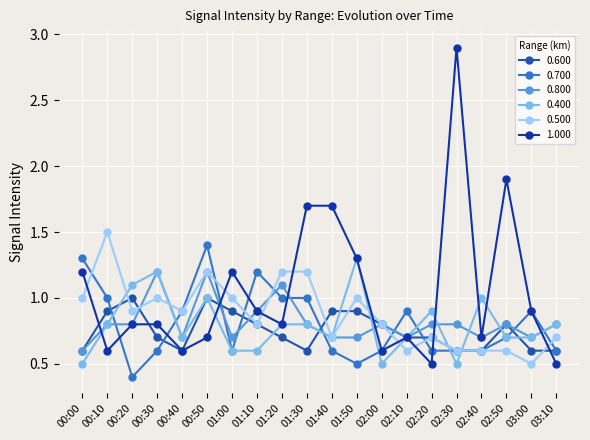

Reading left to right, list all the values displayed in this chart.

0.600: 00:00=0.6	00:10=0.9	00:20=1.0	00:30=0.7	00:40=0.6	00:50=1.0	01:00=0.9	01:10=0.8	01:20=0.7	01:30=0.6	01:40=0.9	01:50=0.9	02:00=0.8	02:10=0.7	02:20=0.7	02:30=0.6	02:40=0.6	02:50=0.8	03:00=0.6	03:10=0.6
0.700: 00:00=1.3	00:10=1.0	00:20=0.4	00:30=0.6	00:40=0.9	00:50=1.4	01:00=0.6	01:10=1.2	01:20=1.0	01:30=1.0	01:40=0.6	01:50=0.5	02:00=0.6	02:10=0.9	02:20=0.6	02:30=0.6	02:40=0.6	02:50=0.7	03:00=0.9	03:10=0.6
0.800: 00:00=0.6	00:10=0.8	00:20=0.8	00:30=1.2	00:40=0.7	00:50=1.2	01:00=0.7	01:10=0.9	01:20=1.1	01:30=0.8	01:40=0.7	01:50=0.7	02:00=0.8	02:10=0.7	02:20=0.8	02:30=0.8	02:40=0.7	02:50=0.8	03:00=0.7	03:10=0.8
0.400: 00:00=0.5	00:10=0.8	00:20=1.1	00:30=1.2	00:40=0.7	00:50=1.0	01:00=0.6	01:10=0.6	01:20=0.8	01:30=0.8	01:40=0.7	01:50=1.3	02:00=0.5	02:10=0.7	02:20=0.9	02:30=0.5	02:40=1.0	02:50=0.7	03:00=0.7	03:10=0.8
0.500: 00:00=1.0	00:10=1.5	00:20=0.9	00:30=1.0	00:40=0.9	00:50=1.2	01:00=1.0	01:10=0.8	01:20=1.2	01:30=1.2	01:40=0.7	01:50=1.0	02:00=0.8	02:10=0.6	02:20=0.7	02:30=0.6	02:40=0.6	02:50=0.6	03:00=0.5	03:10=0.7
1.000: 00:00=1.2	00:10=0.6	00:20=0.8	00:30=0.8	00:40=0.6	00:50=0.7	01:00=1.2	01:10=0.9	01:20=0.8	01:30=1.7	01:40=1.7	01:50=1.3	02:00=0.6	02:10=0.7	02:20=0.5	02:30=2.9	02:40=0.7	02:50=1.9	03:00=0.9	03:10=0.5